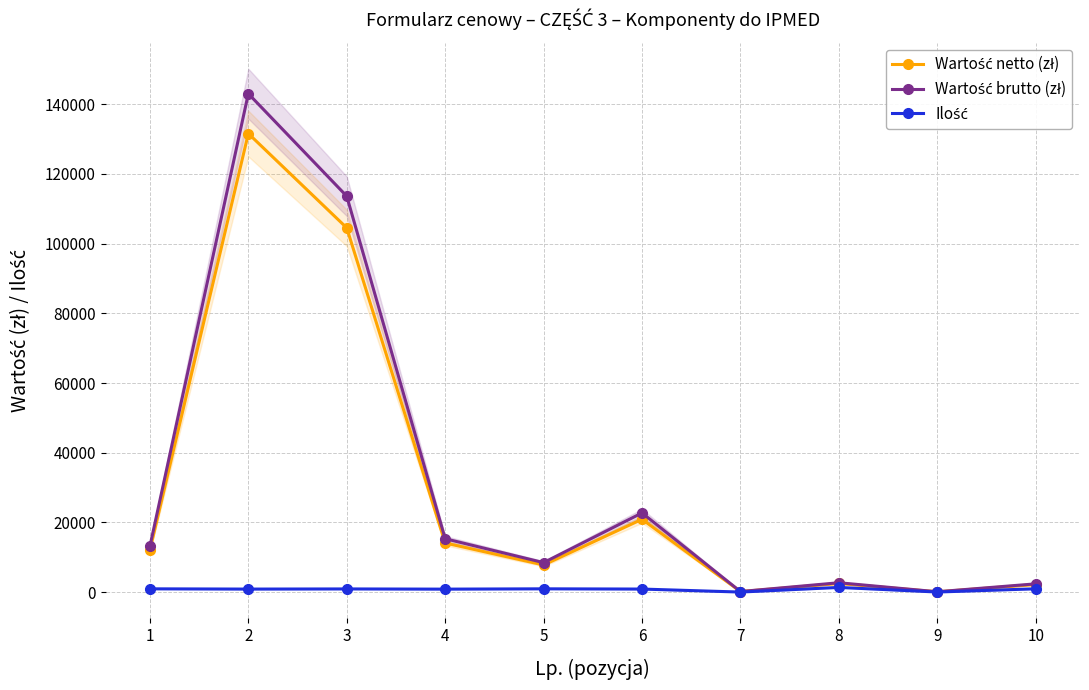

How many data points in Ilość are less than 909?

5